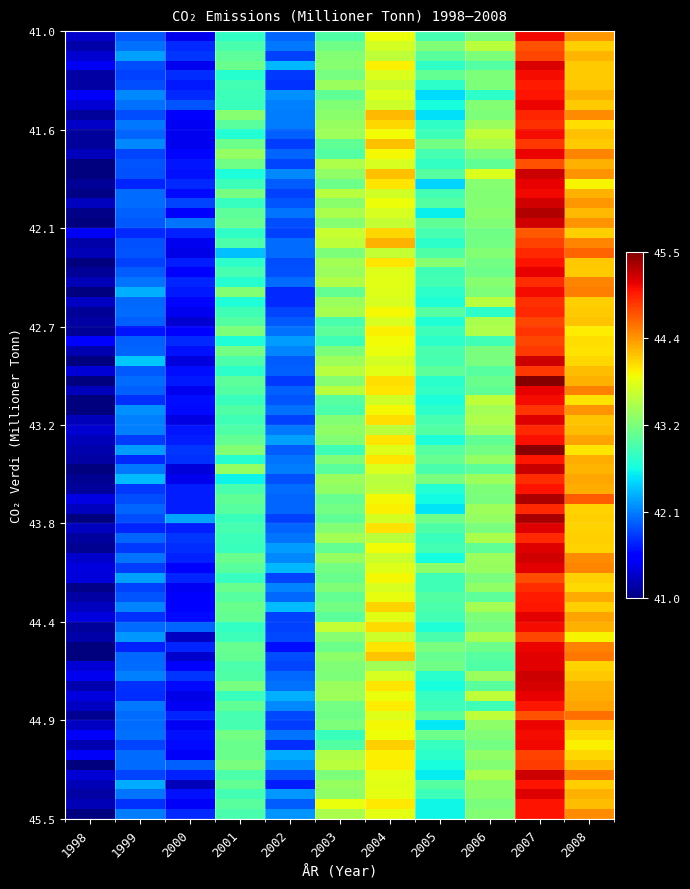

At which category does the chart reach its minimum across all series?

1998